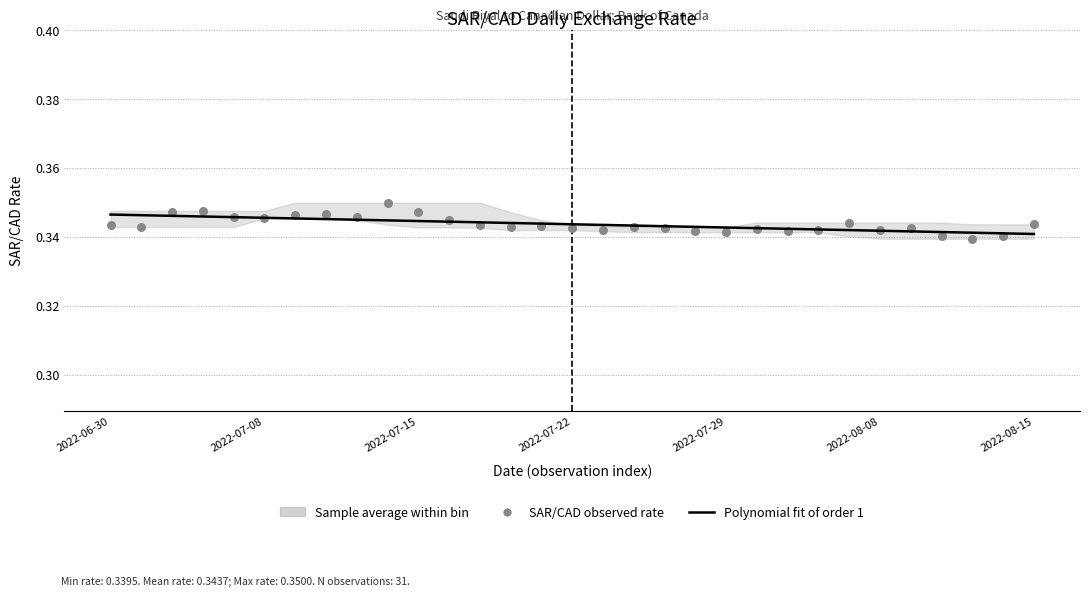

At which category is the sum across all series the highest?

9